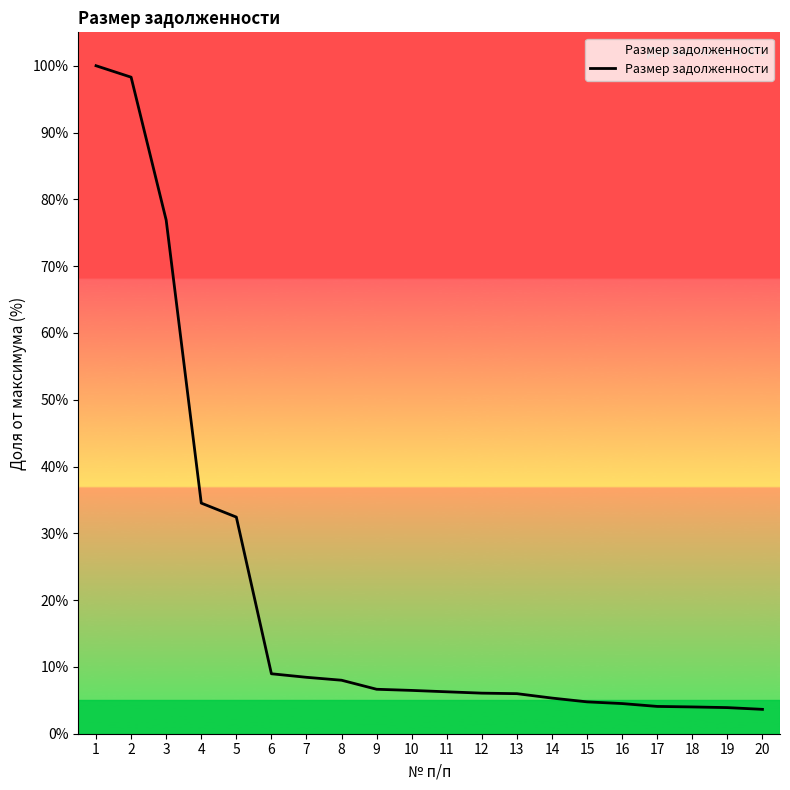

How many lines are shown in the chart?

1